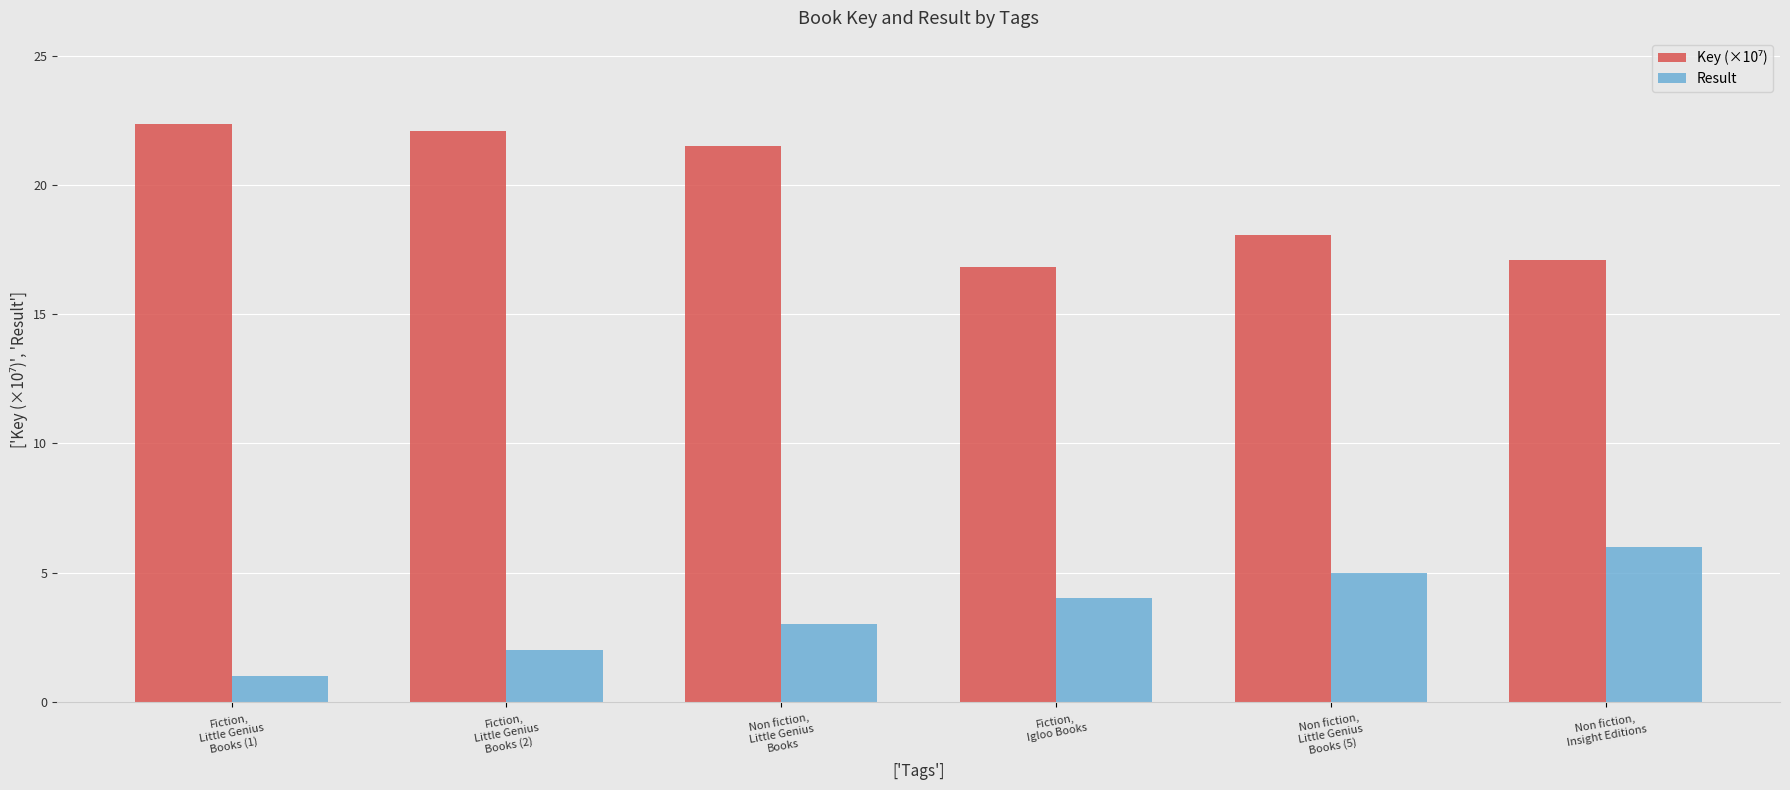

Which category has the highest value across all series?

Fiction,
Little Genius
Books (1)